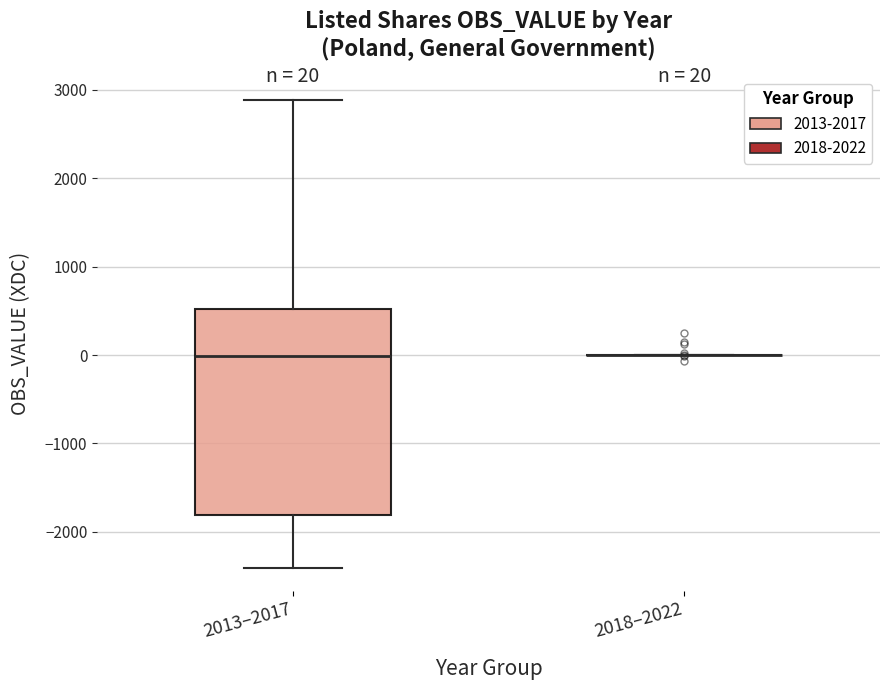

Which box is the tallest, from its lower edge to its upper edge?

2013–2017